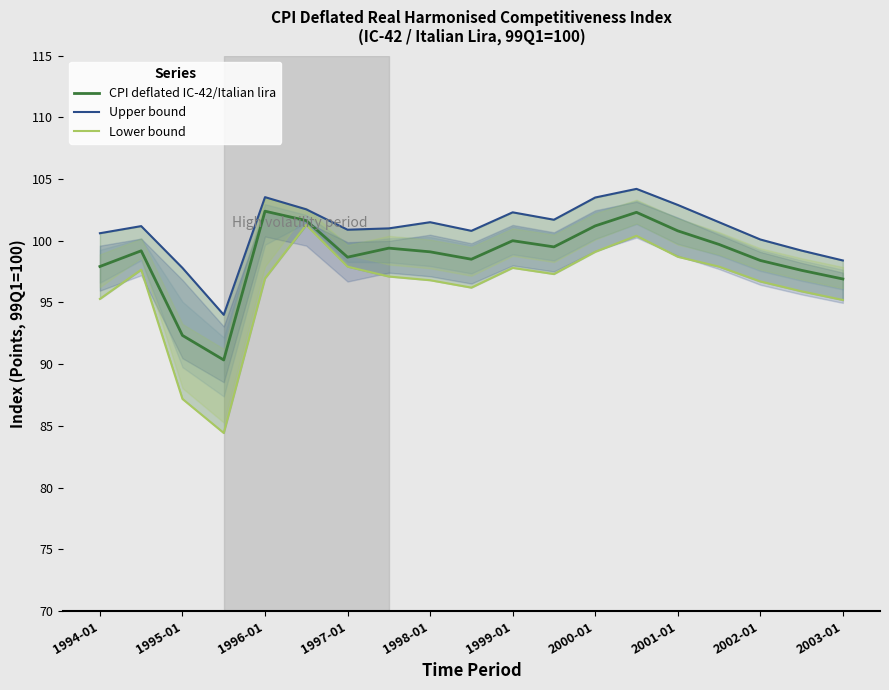

What is the difference between the maximum and minimum values in the Lower bound series?

16.9